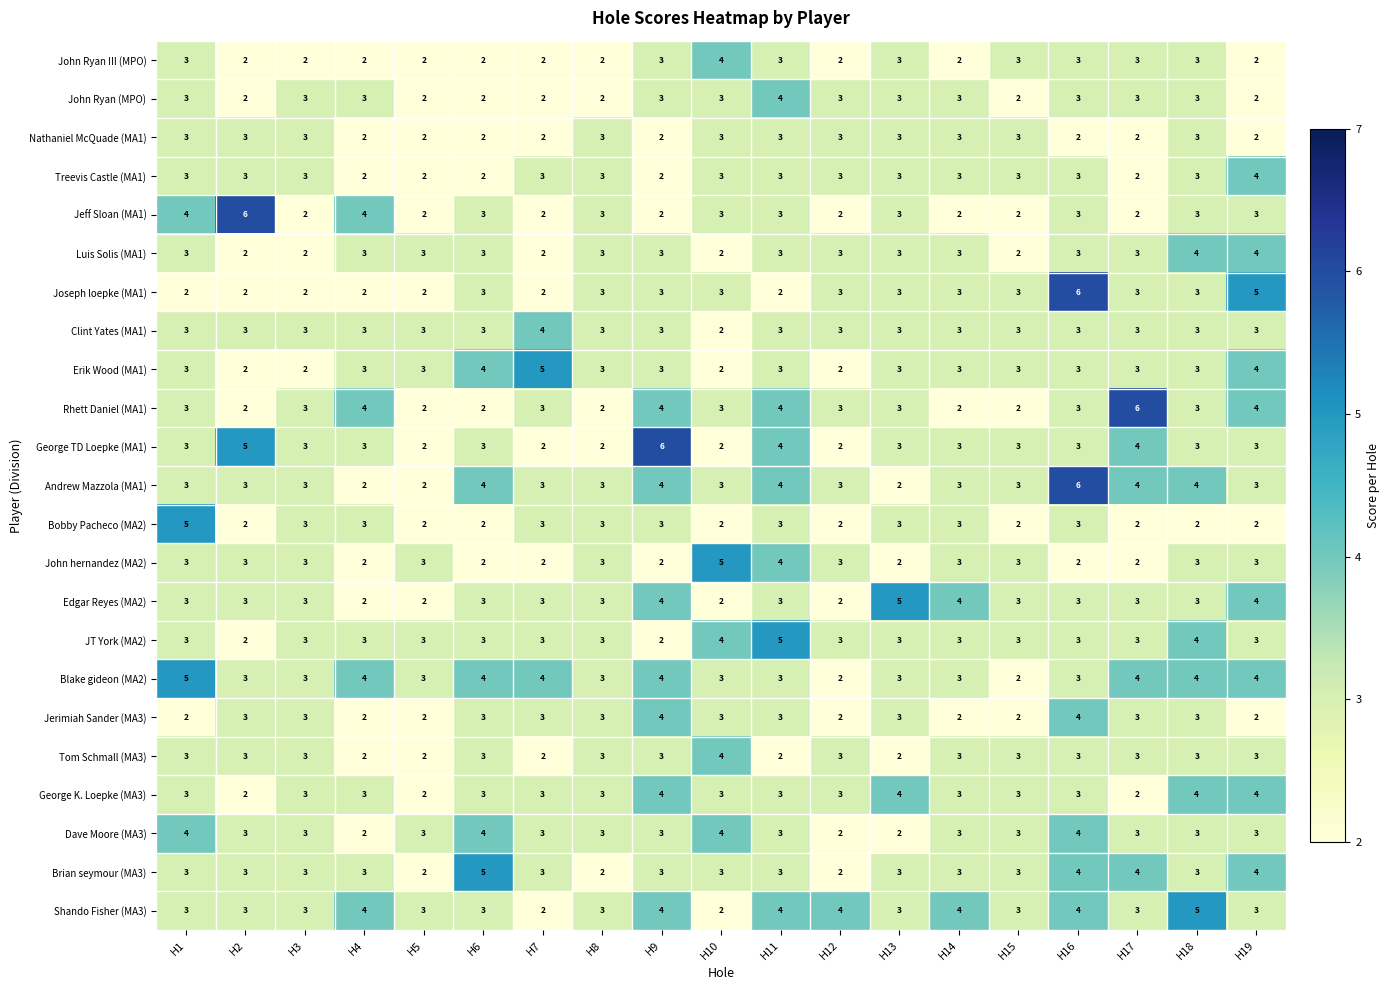

Which category has the highest value in the Jeff Sloan (MA1) series?

H2